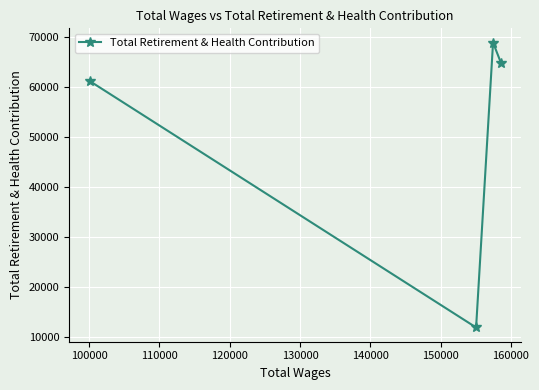

What is the average value?

51761